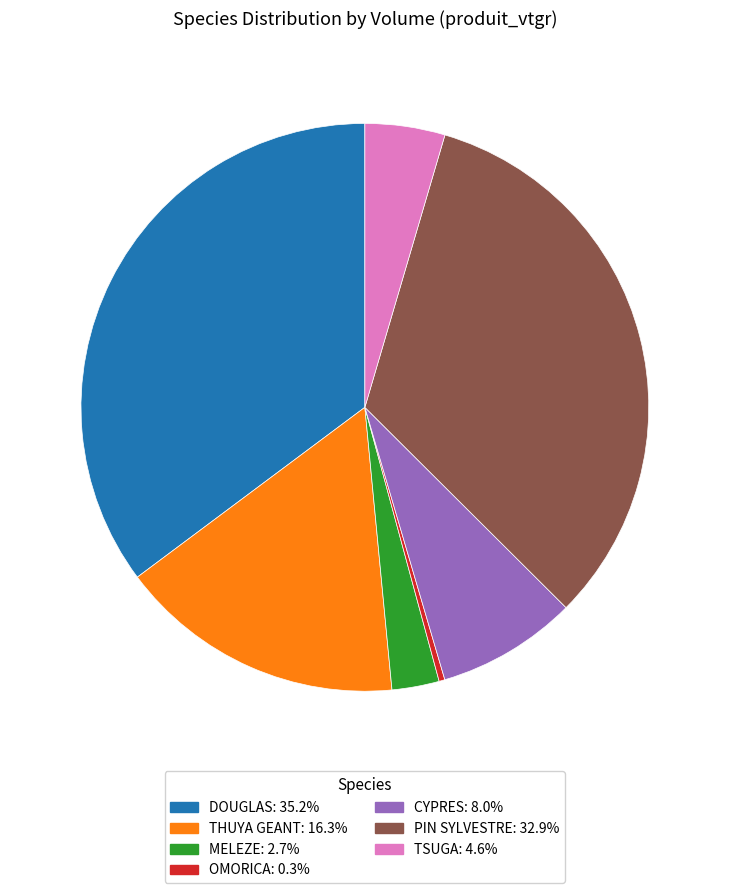

True or false: THUYA GEANT accounts for 16% of the total.

True